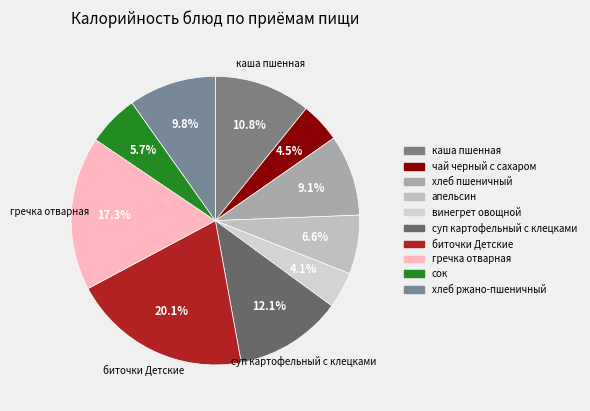

Count the number of slices in the pie.

10